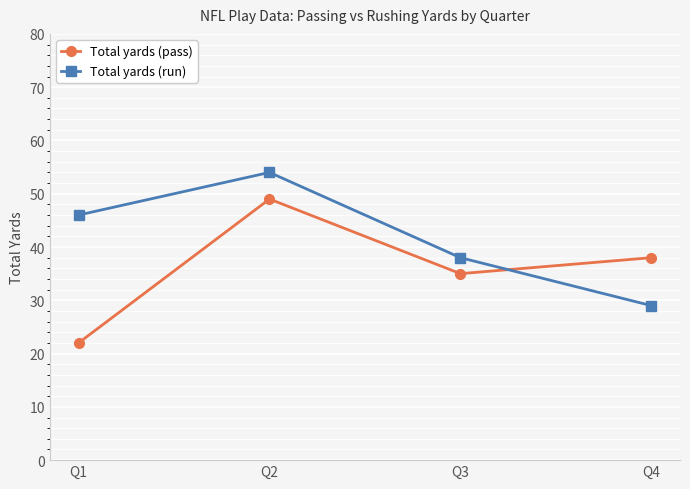

Which label corresponds to the largest value in the chart?

Q2